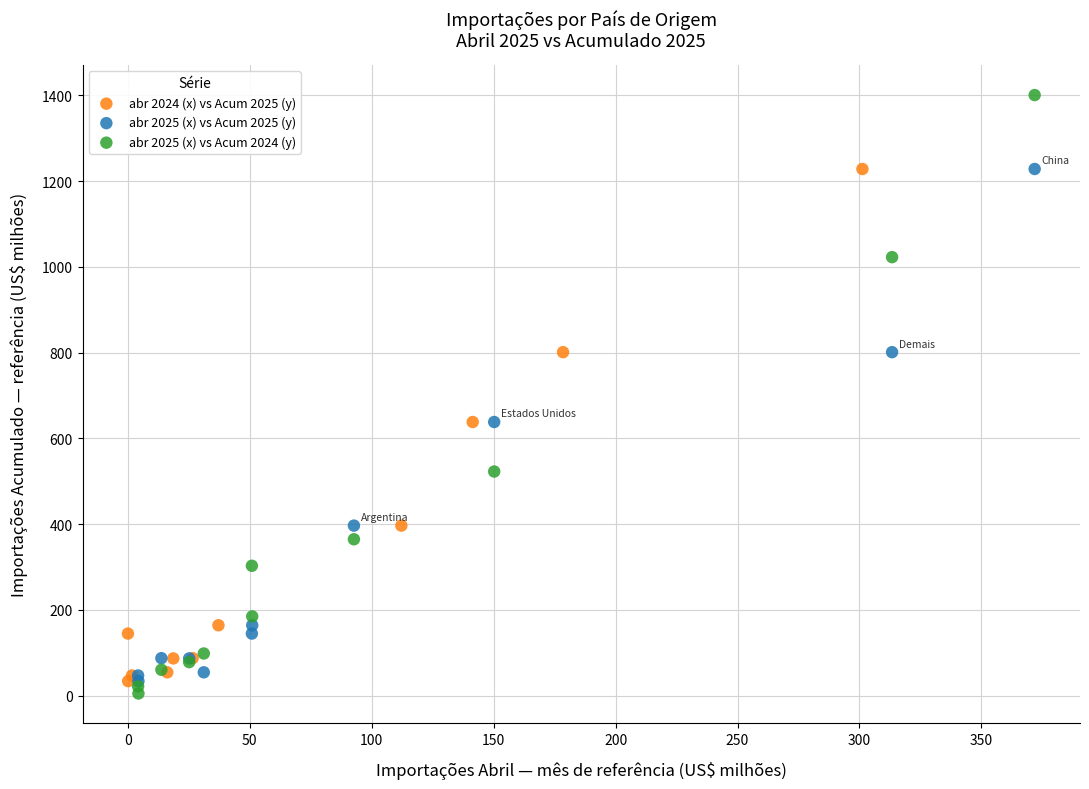

Which series reaches the maximum Y coordinate?

abr 2025 (x) vs Acum 2024 (y)